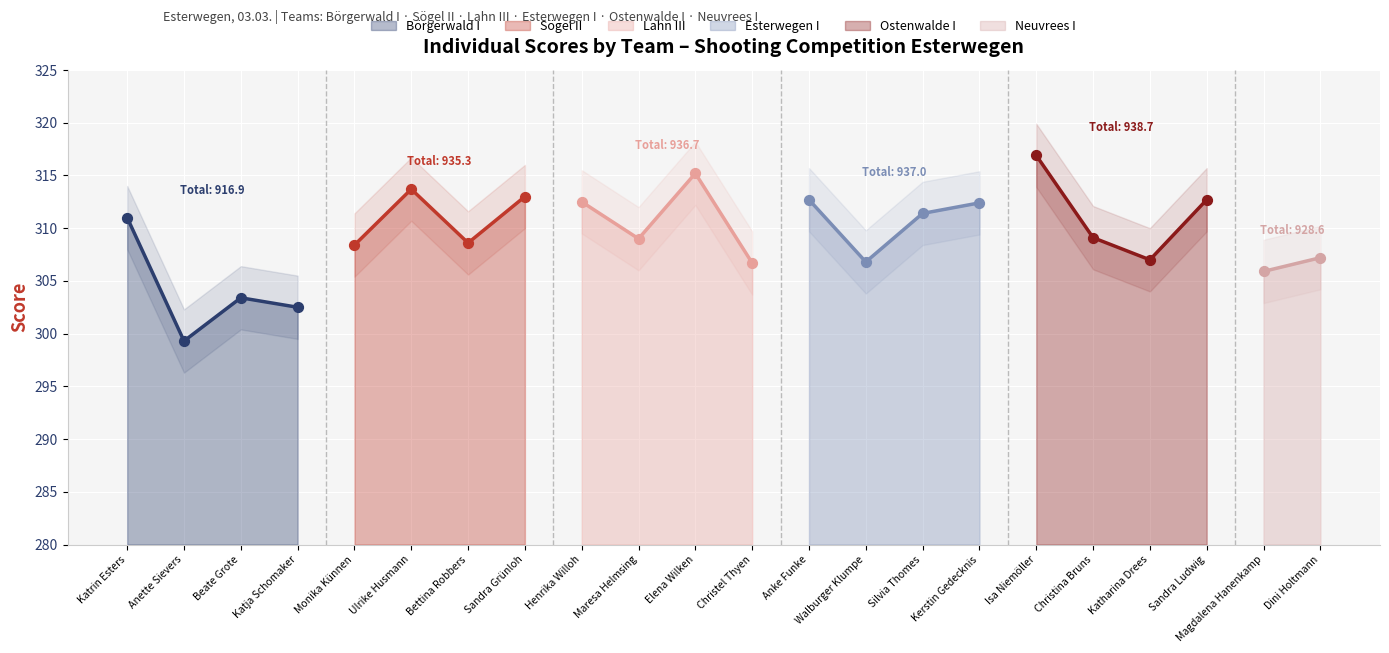

Is the value of Esterwegen I at Börgerwald I greater than the value of Sögel II at Sögel II?

Yes